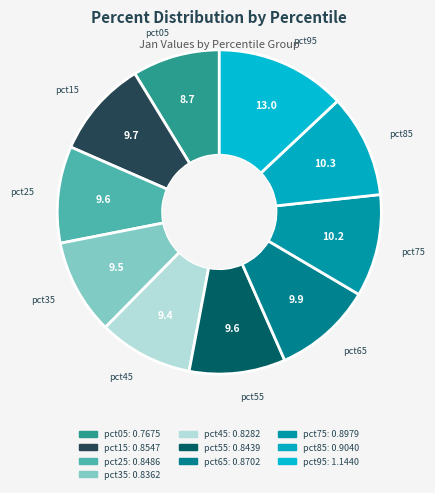

Is there any slice that represents more than half of the pie?

No